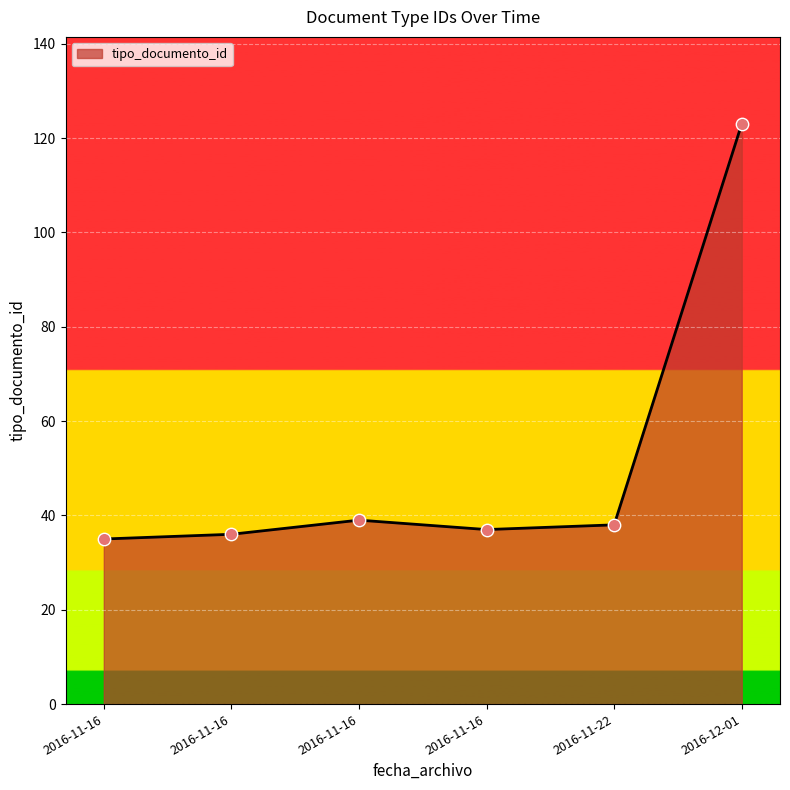

What is the ratio of the value at 2016-11-16 to the value at 2016-11-22?

0.9